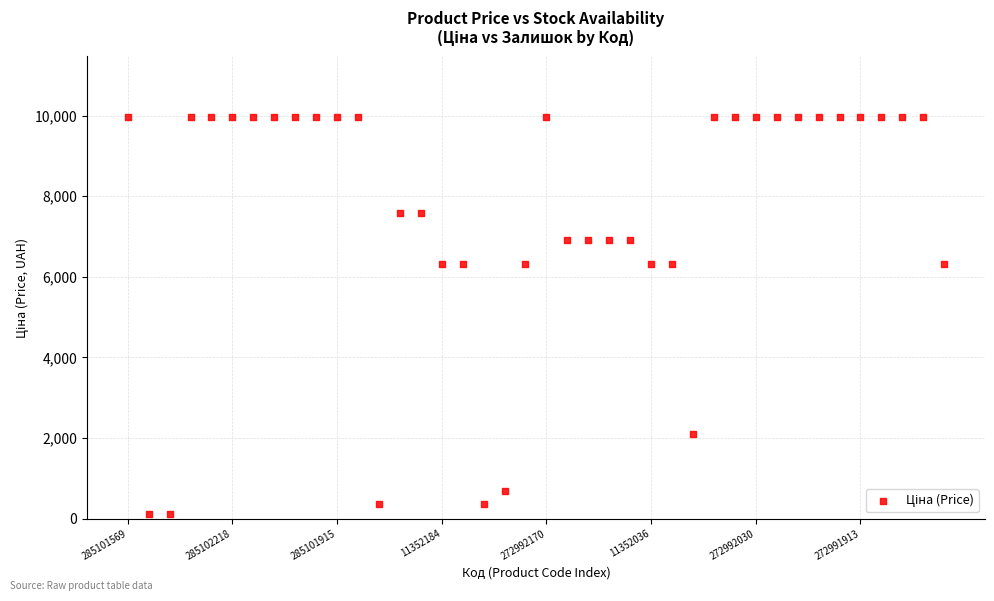

What is the range of Y values (max minus min)?

9860.9